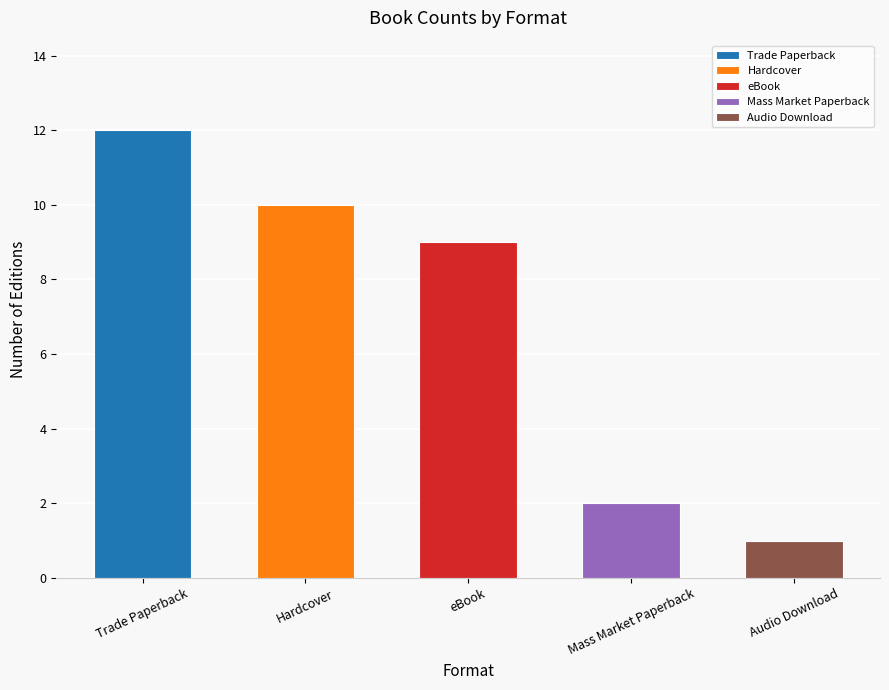

True or false: Trade Paperback has a value of 12 at 12.

True